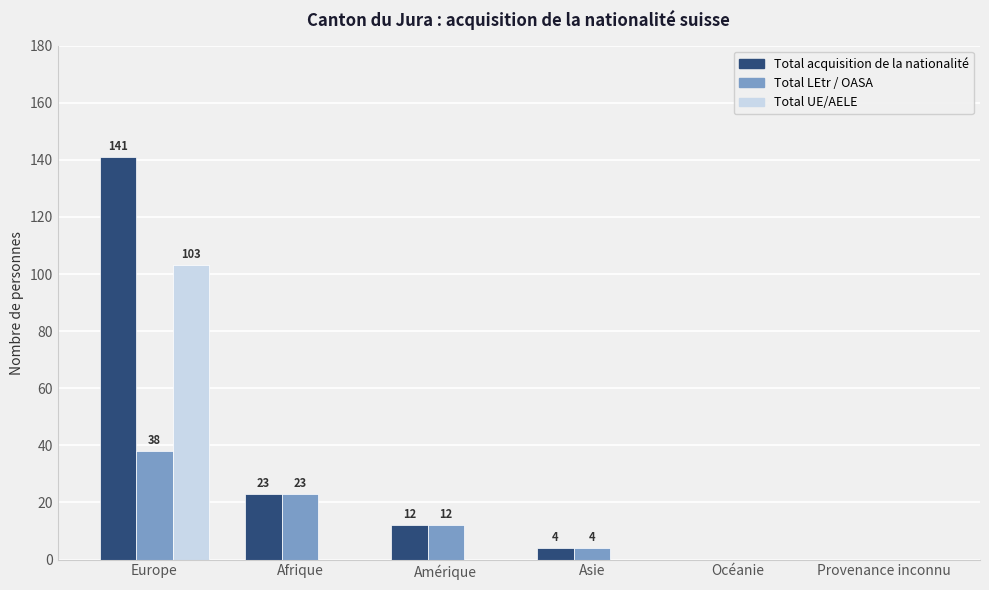

How many Total LEtr / OASA values are between 0 and 23?

5